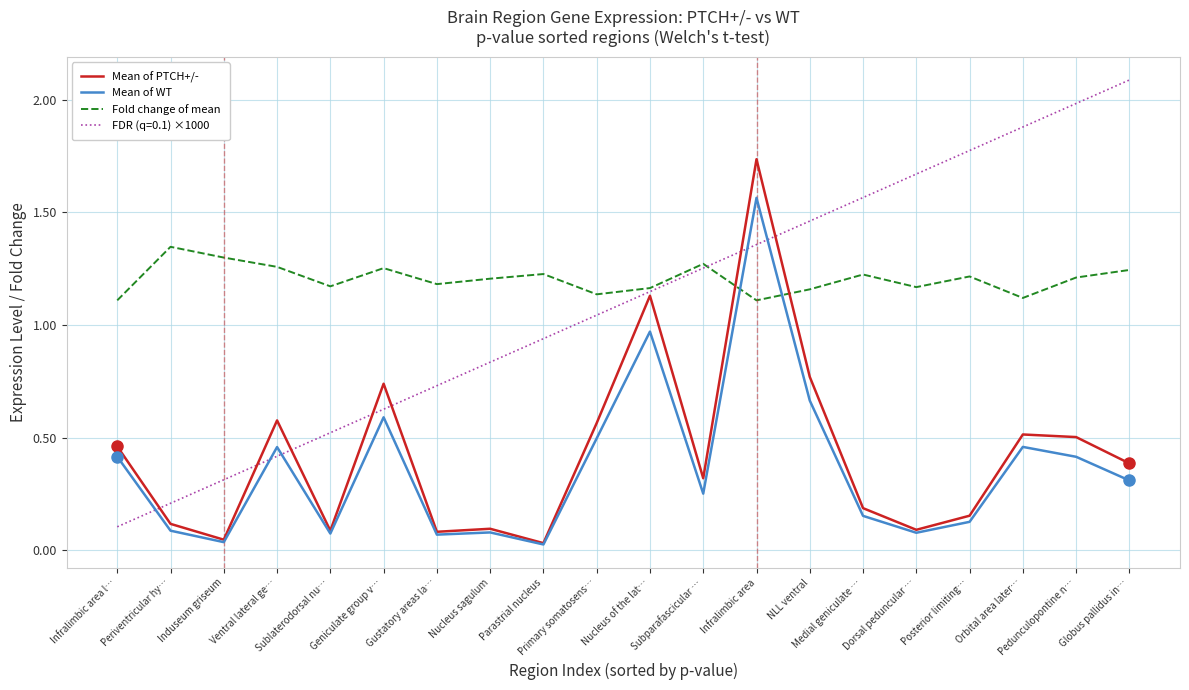

How many distinct data groups are displayed?

4